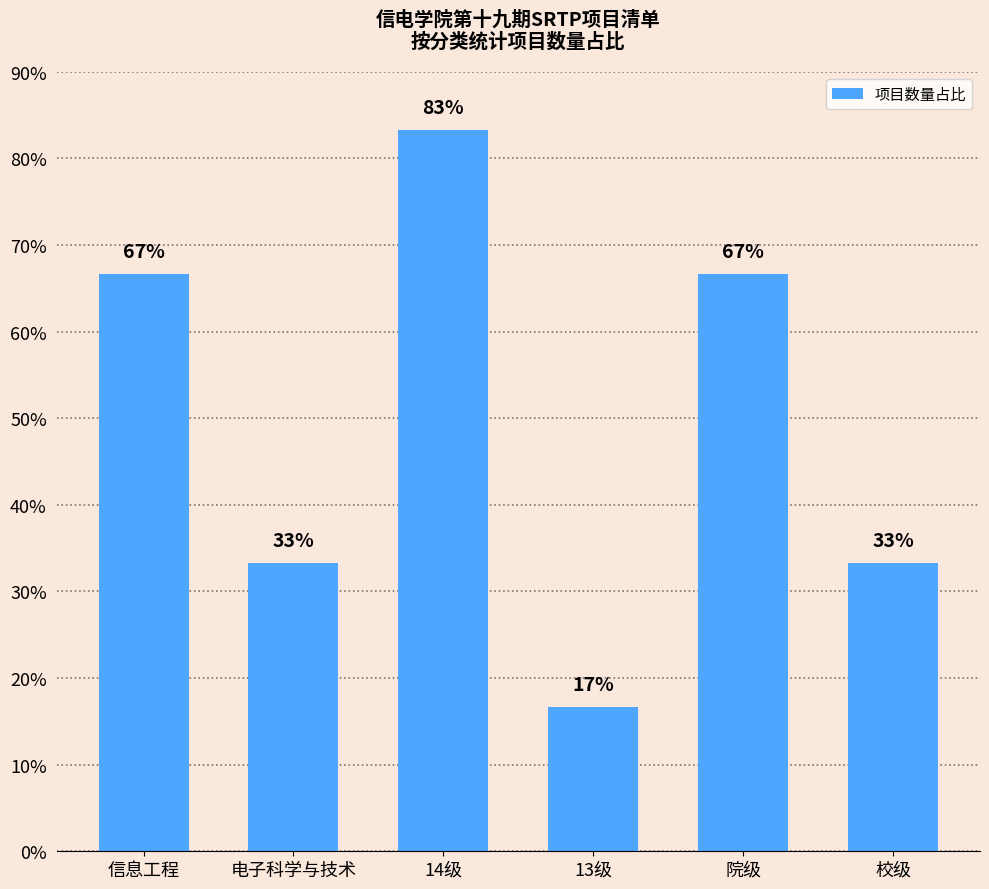

What is the average value?

50.0